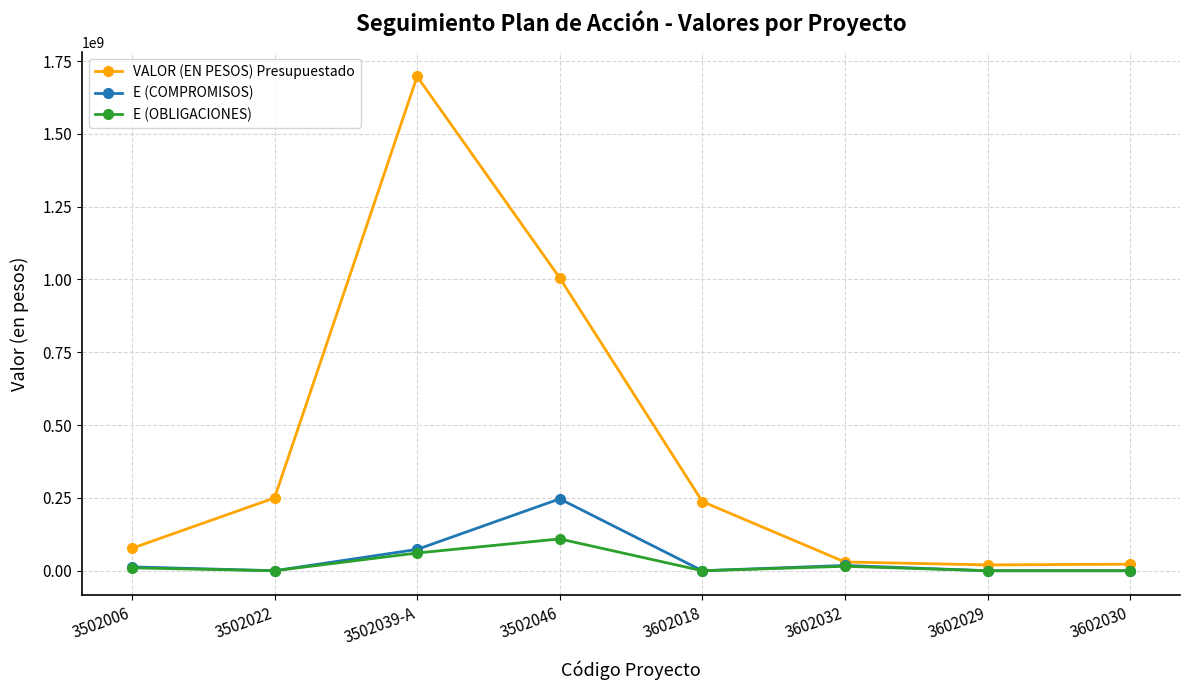

What is the difference between the second highest and minimum values in the VALOR (EN PESOS) Presupuestado series?

985231673